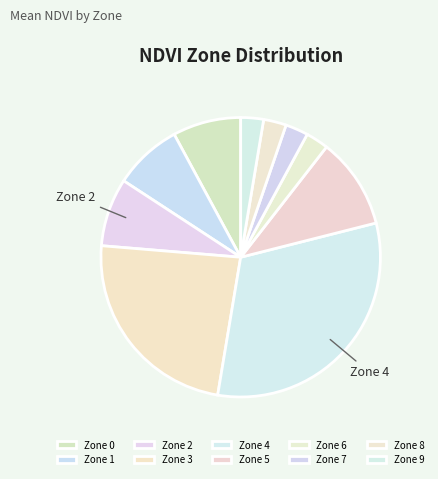

Is there any slice that represents more than half of the pie?

No